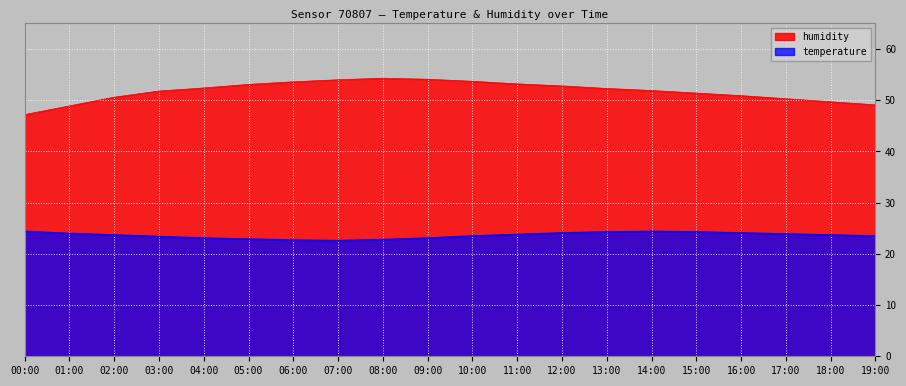

How many values in the temperature series exceed 23?

16